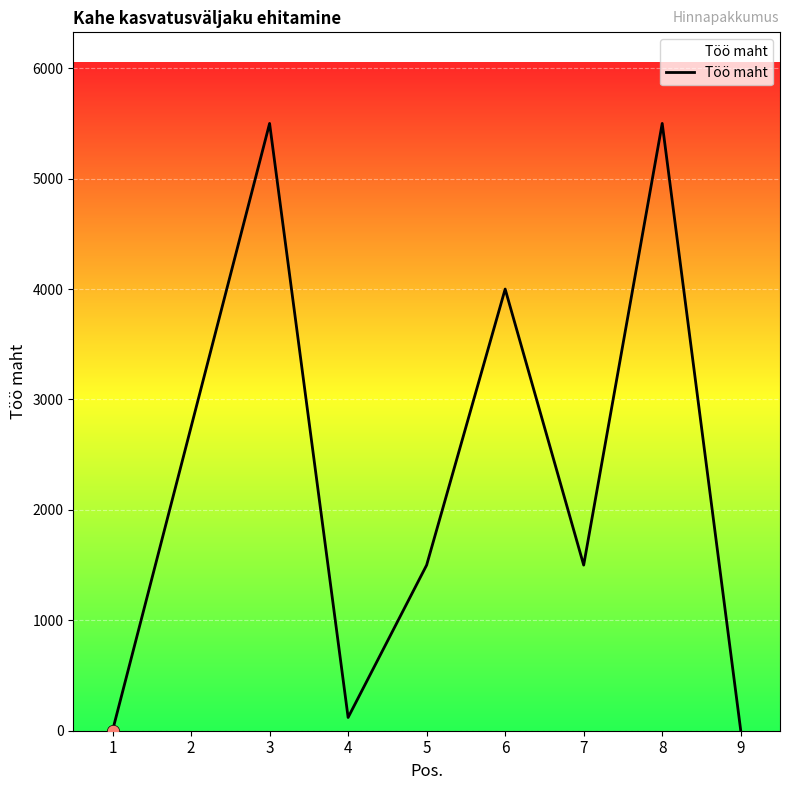

Between 1 and 7, which is larger?

7